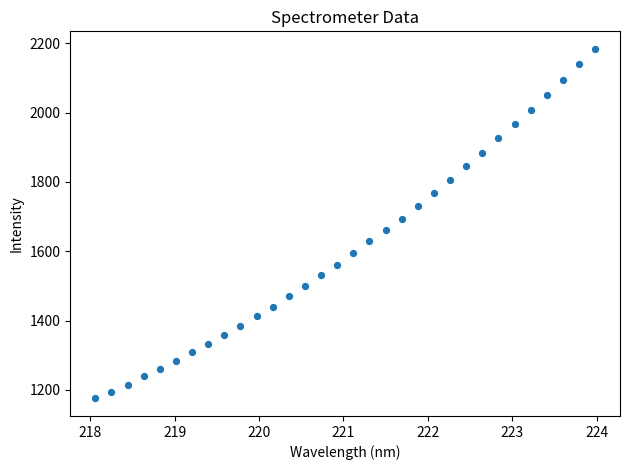

What is the range of Y values (max minus min)?

1008.6